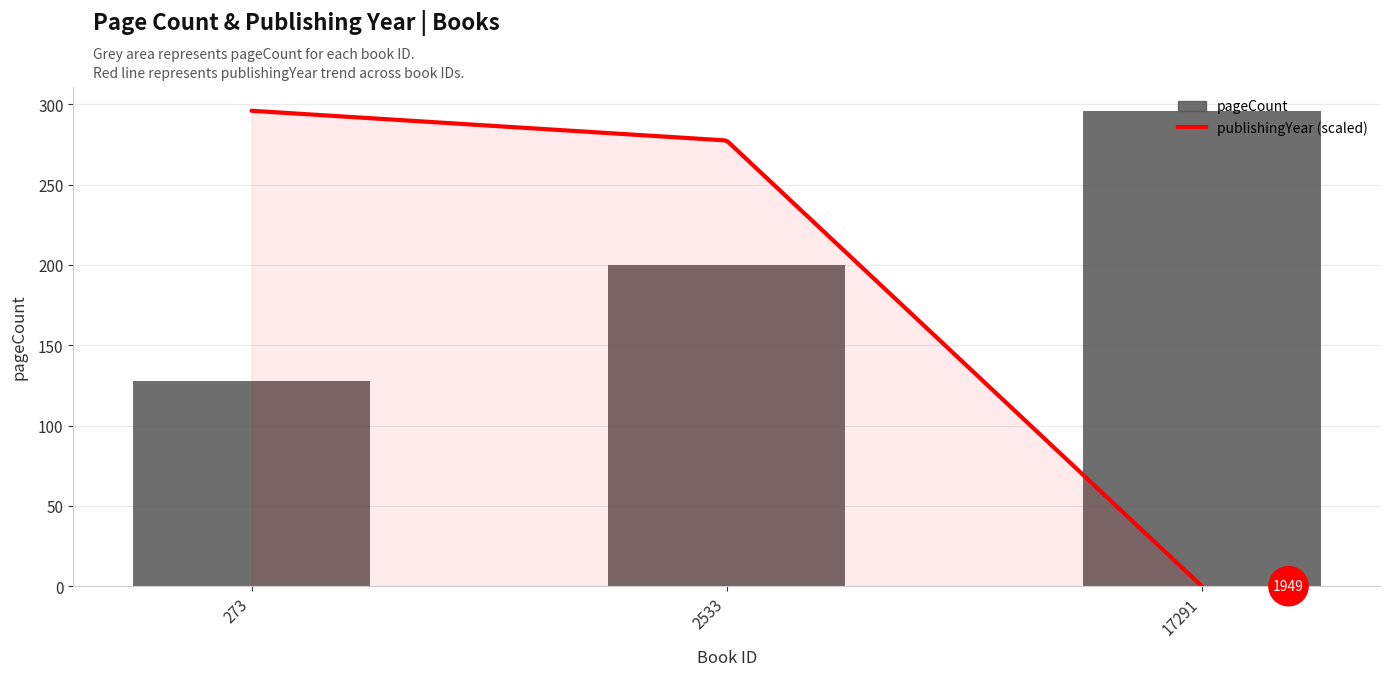

Rank the categories by value from lowest to highest.

273, 2533, 17291